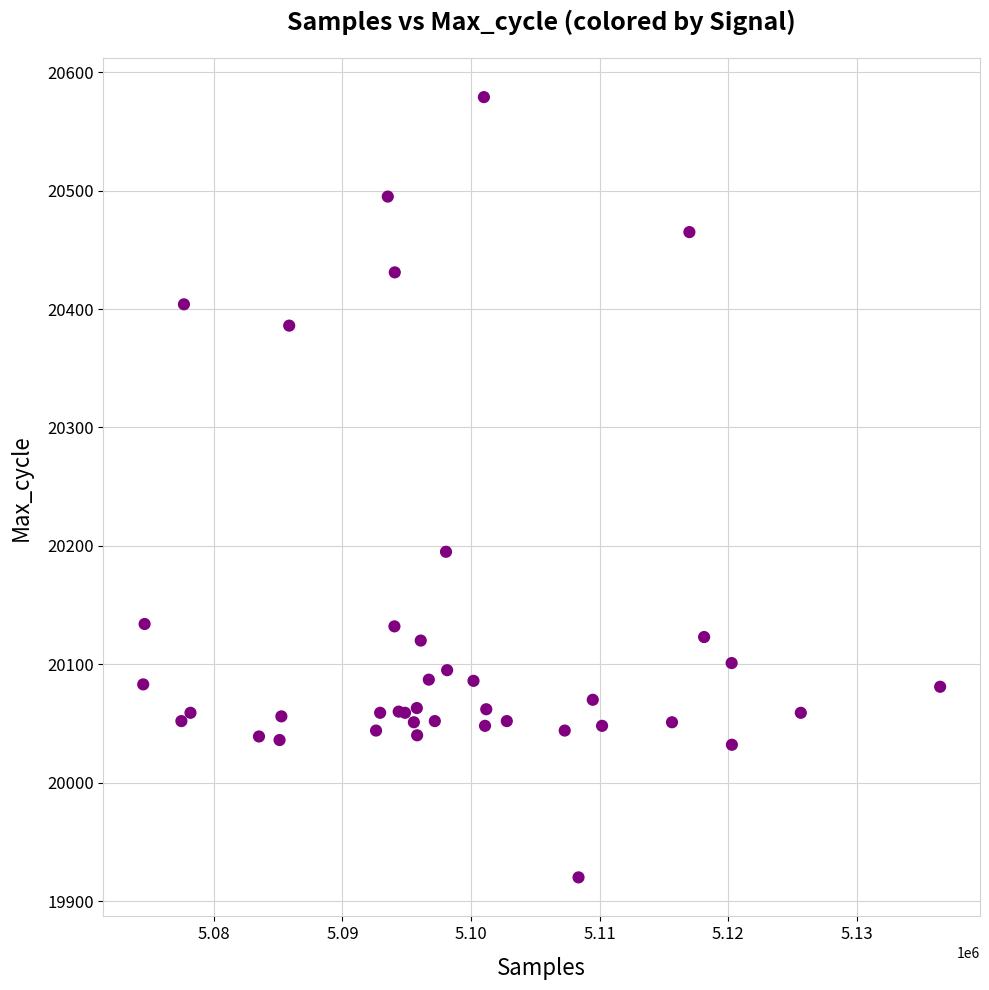

What Y value in the scatter plot is closest to 20249?

20195